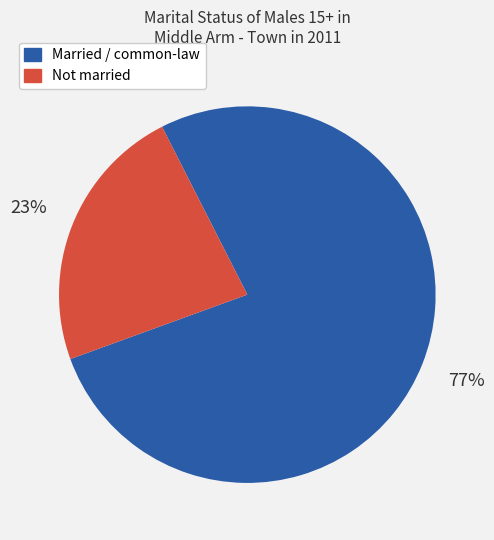

To the nearest percent, what is the difference between the largest and smallest slice percentages?

54%